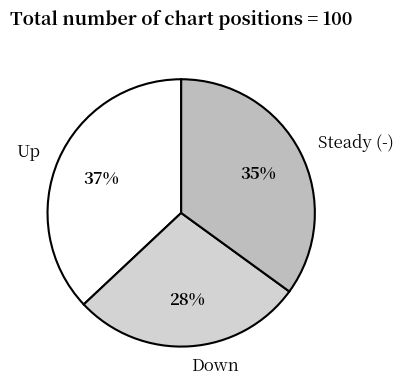

Which category has the smallest portion of the pie?

Down